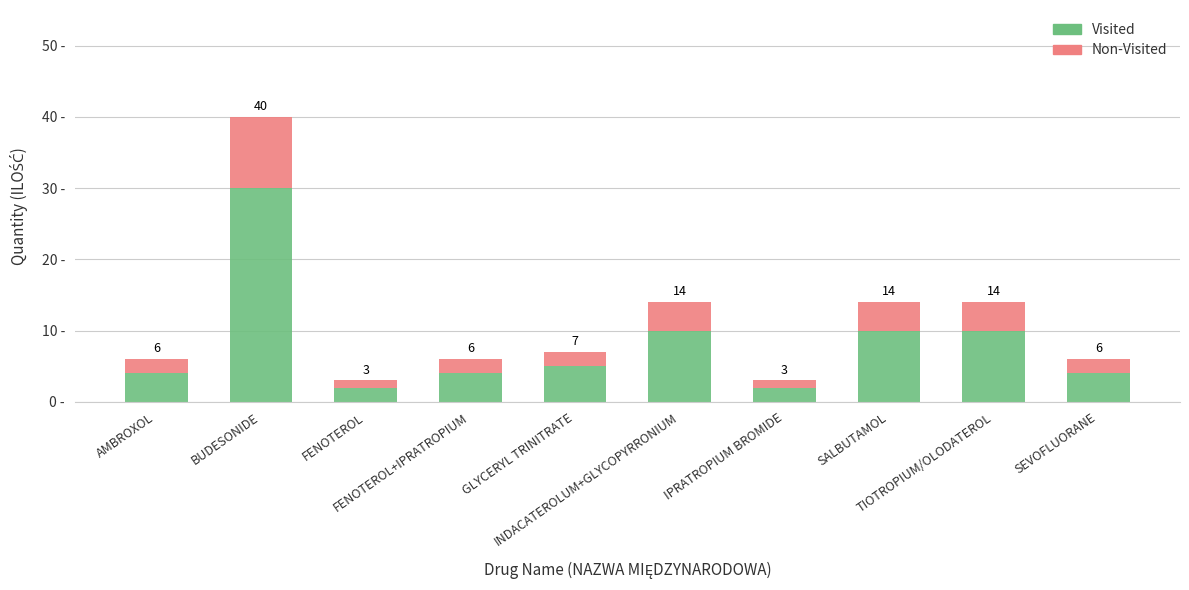

At how many categories does at least one series exceed 19?

1